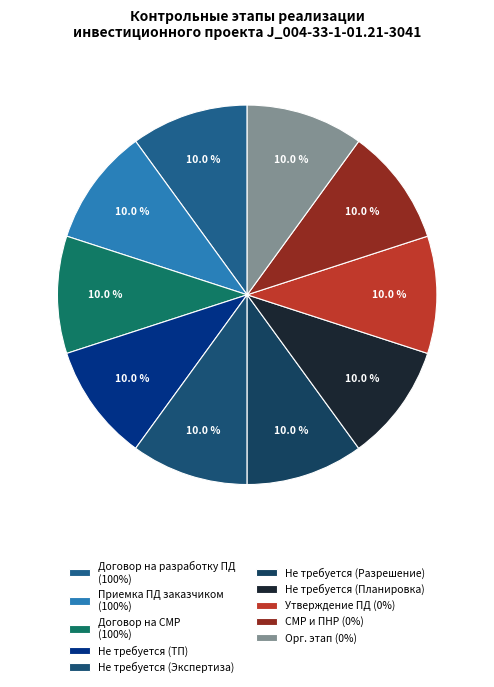

Which slice is the largest?

Заключение договора на разработку проектной документации